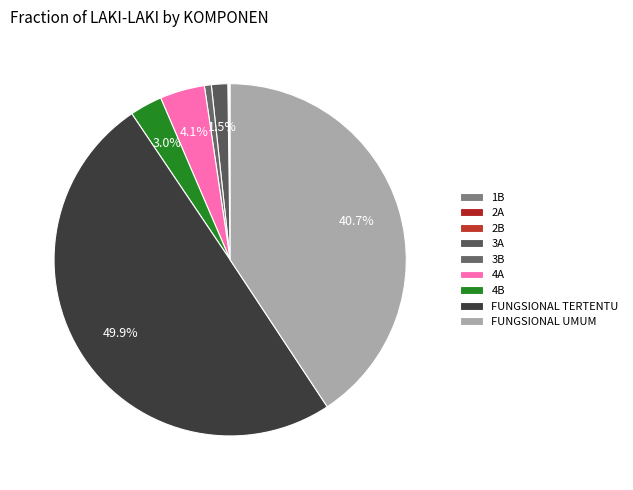

To the nearest percent, what is the difference between the largest and smallest slice percentages?

50%